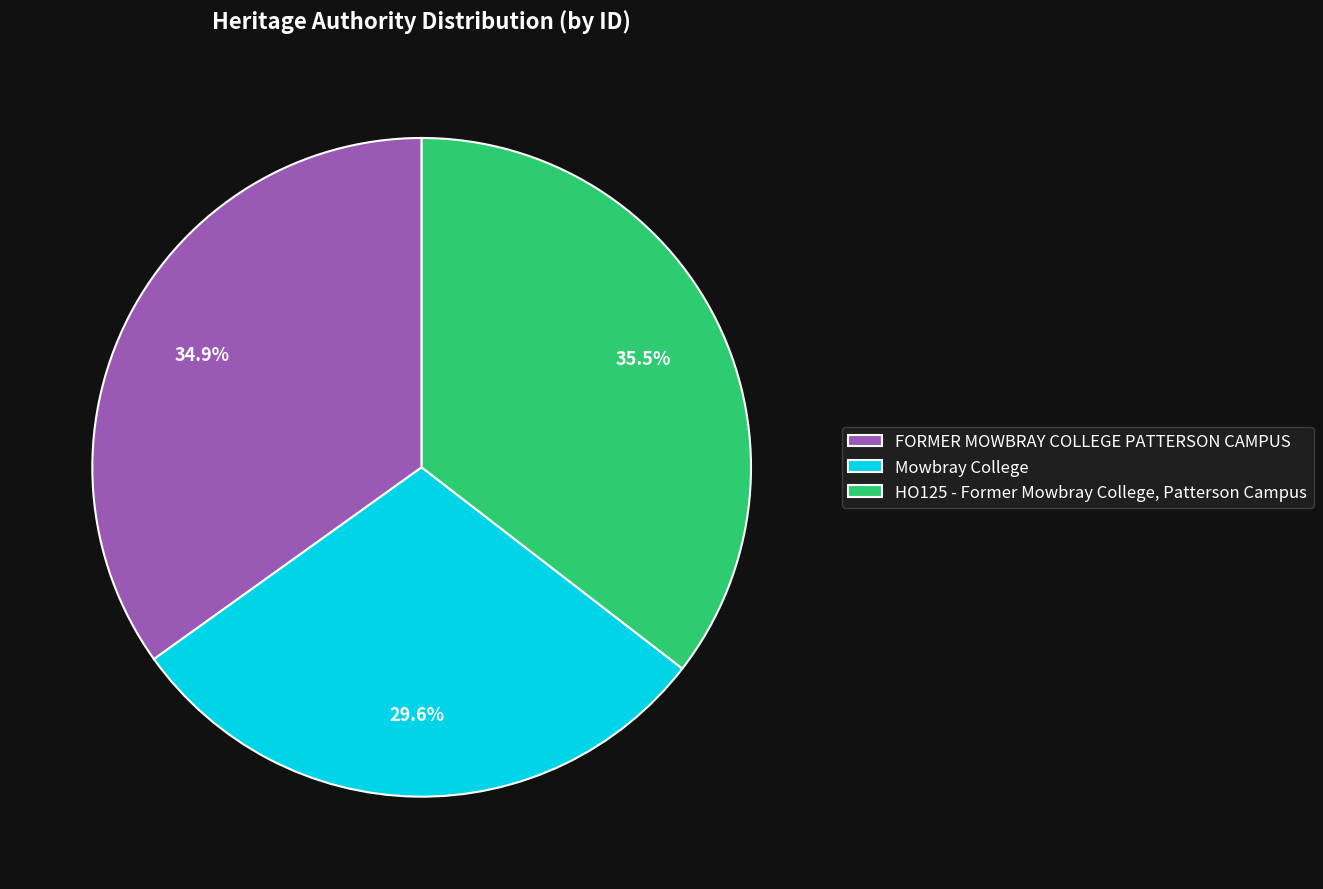

Between FORMER MOWBRAY COLLEGE PATTERSON CAMPUS and HO125 - Former Mowbray College, Patterson Campus, which is larger?

HO125 - Former Mowbray College, Patterson Campus